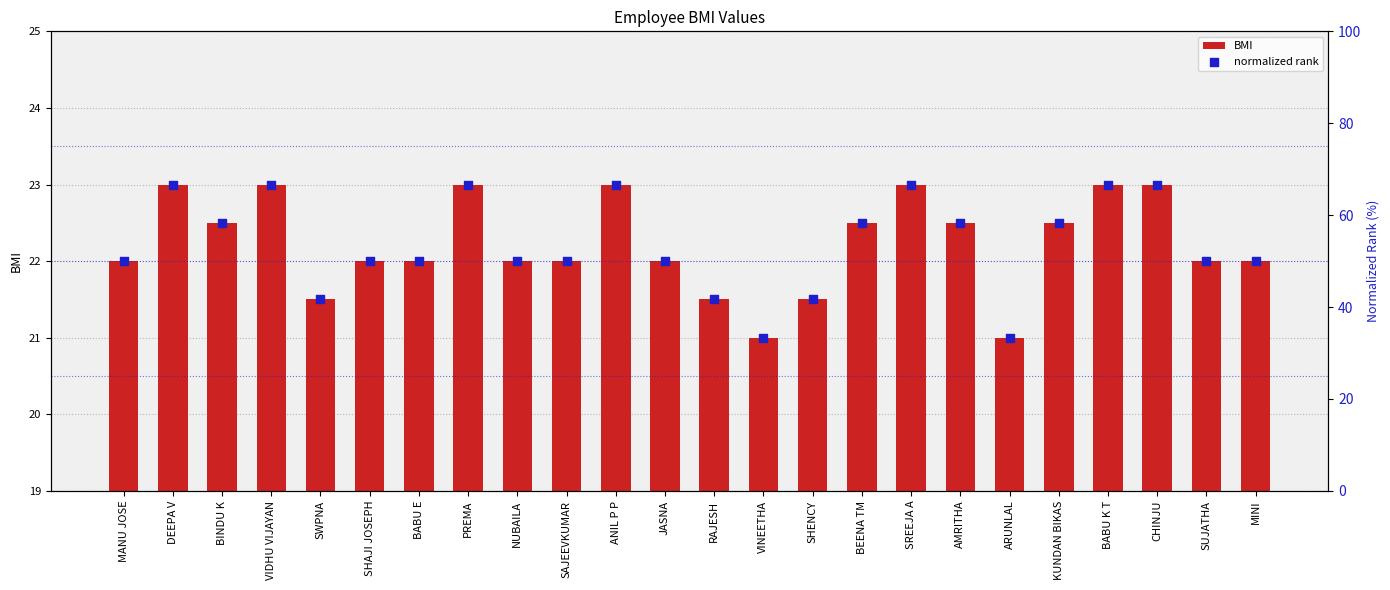

Which series has the largest total across all categories?

normalized rank